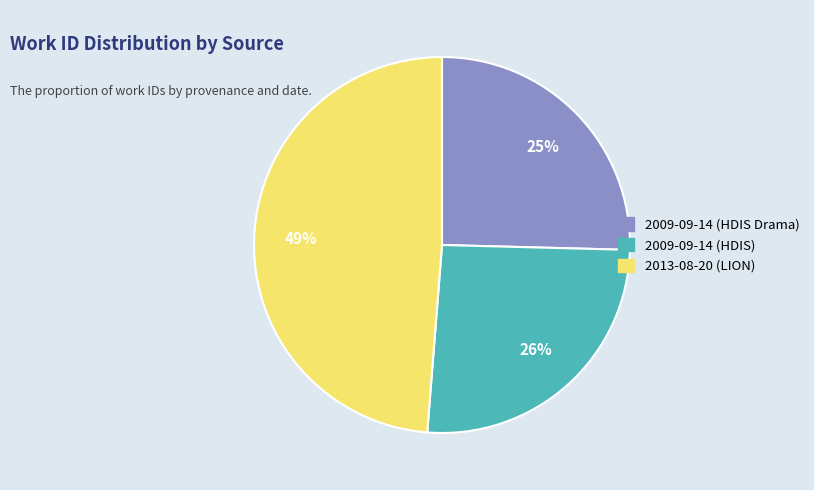

What is the ratio of the value at 2009-09-14 (HDIS Drama) to the value at 2013-08-20 (LION)?

0.5